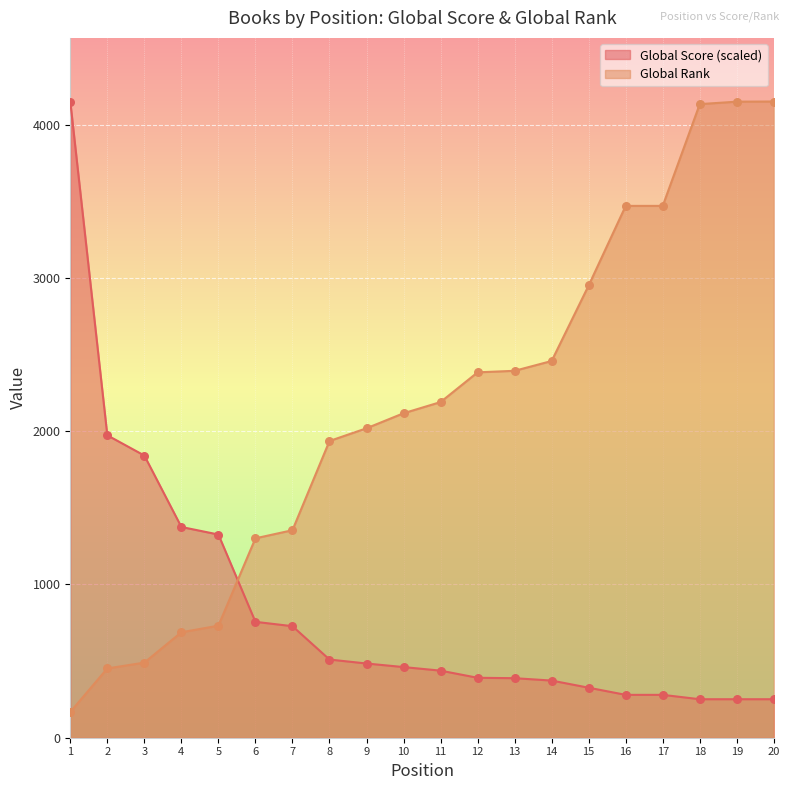

What is the total value across all series at 11?

2627.6